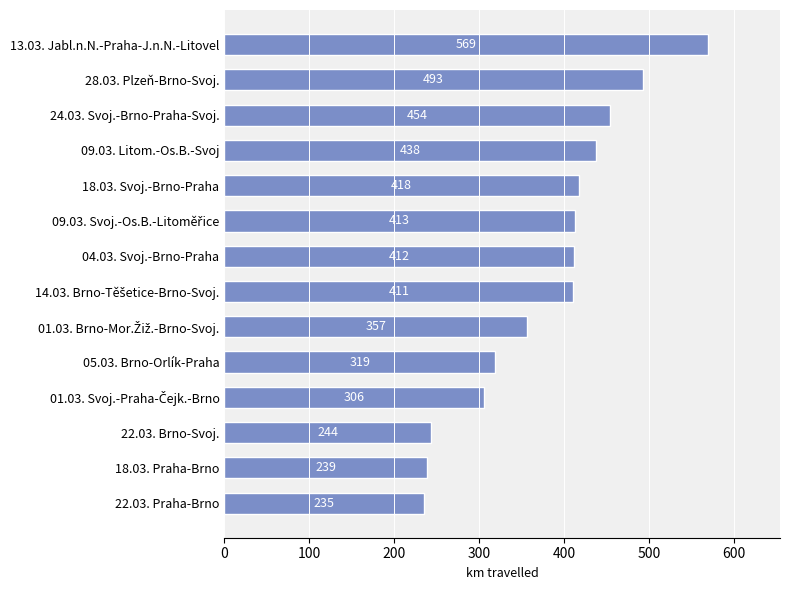

What is the ratio of the value at 22.03. Praha-Brno to the value at 28.03. Plzeň-Brno-Svoj.?

0.5